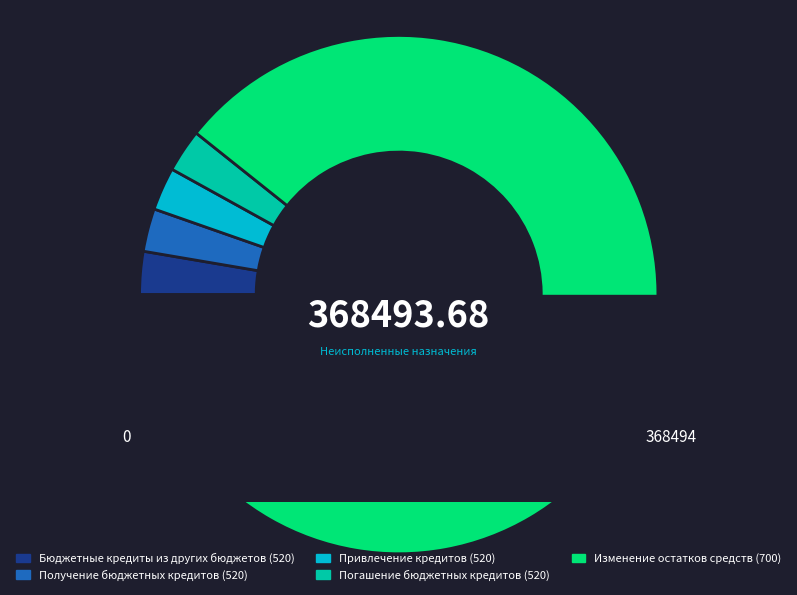

Is there a majority slice in this chart?

Yes